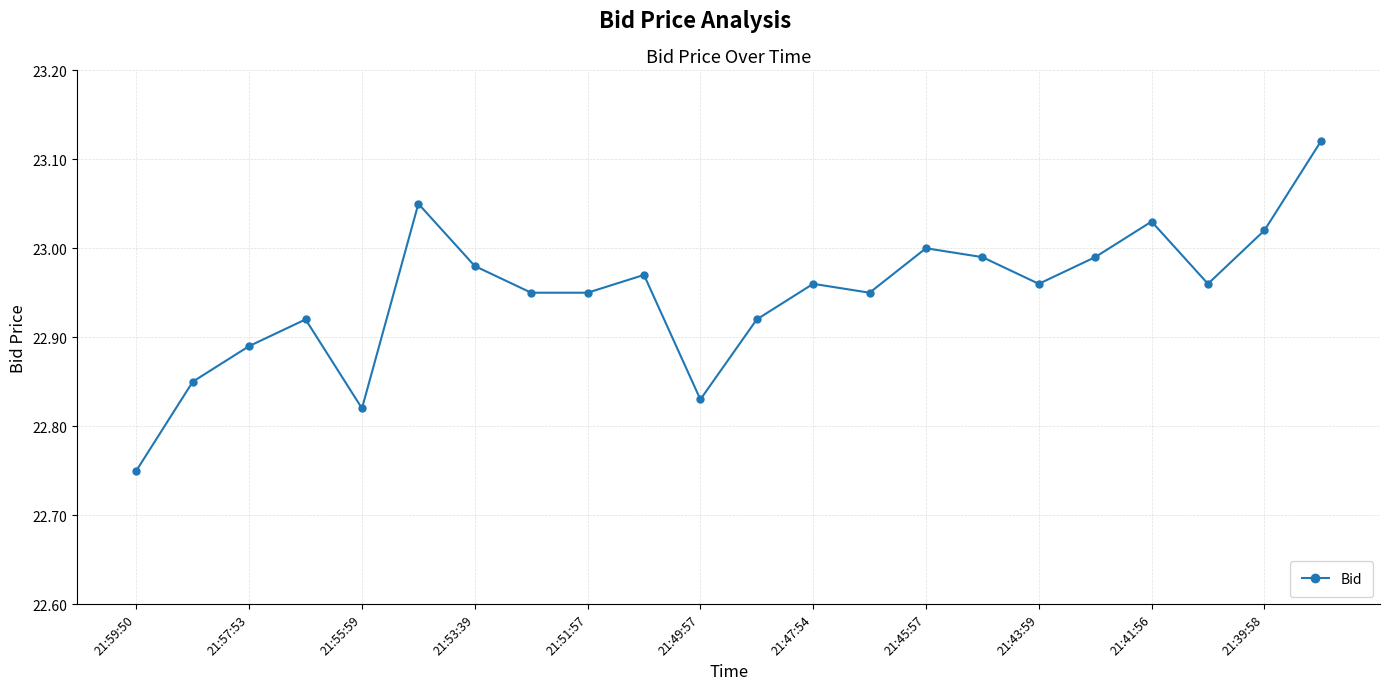

What is the difference between the maximum and second lowest values?

0.3